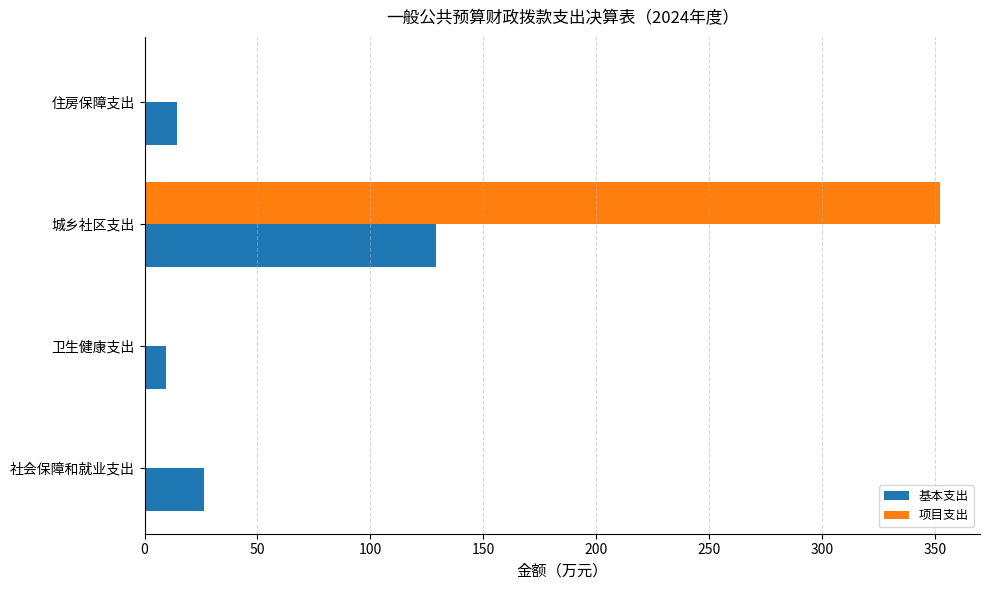

True or false: 项目支出 has a value of 0.0 at 社会保障和就业支出.

True